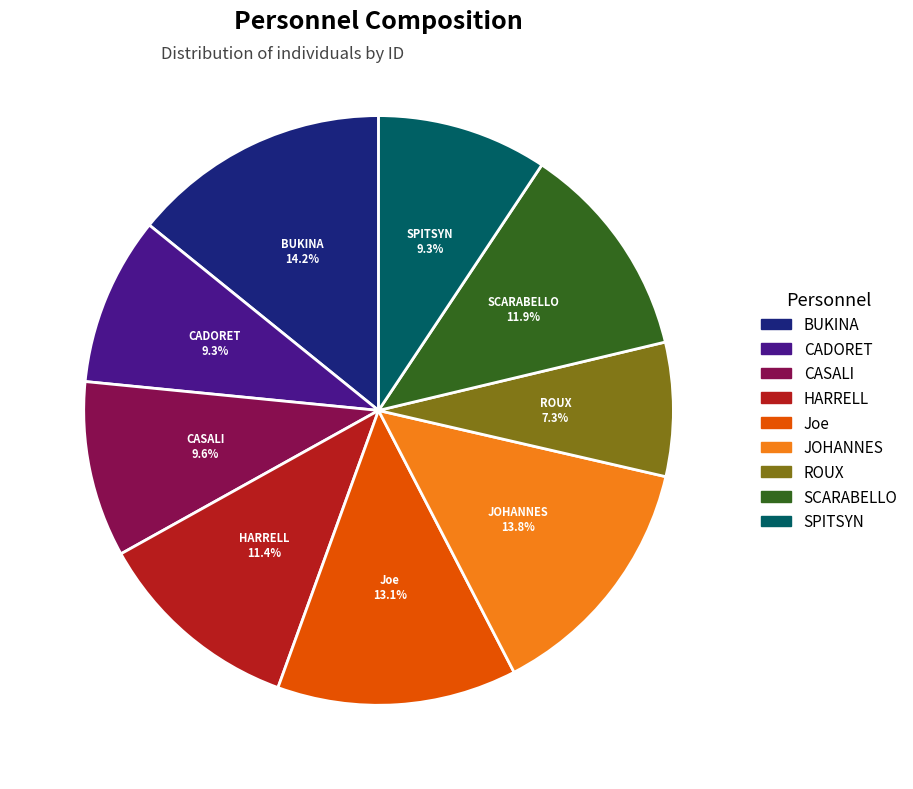

Is there a majority slice in this chart?

No